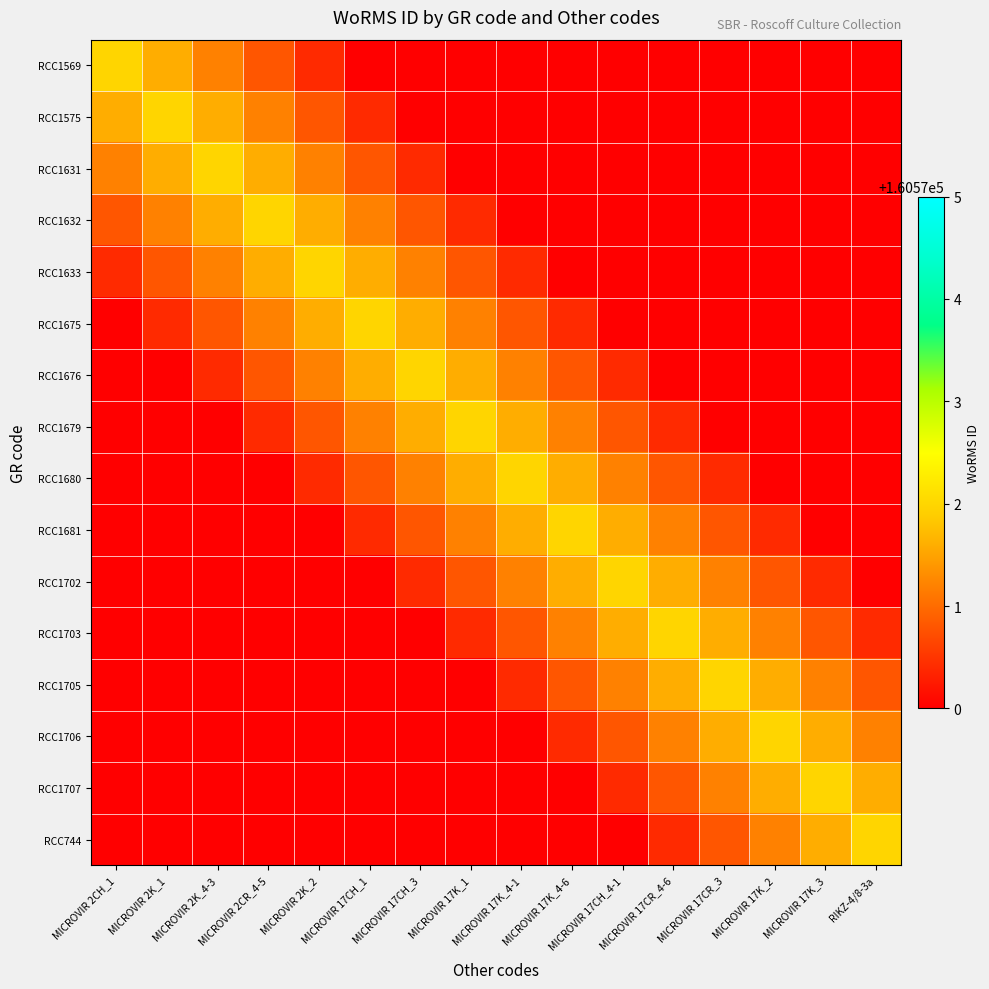

Reading left to right, extract all data points from this chart.

RCC1569: MICROVIR 2CH_1=160572.0	MICROVIR 2K_1=160571.6	MICROVIR 2K_4-3=160571.2	MICROVIR 2CR_4-5=160570.8	MICROVIR 2K_2=160570.4	MICROVIR 17CH_1=160570.0	MICROVIR 17CH_3=160569.6	MICROVIR 17K_1=160569.2	MICROVIR 17K_4-1=160568.8	MICROVIR 17K_4-6=160568.4	MICROVIR 17CH_4-1=160568.0	MICROVIR 17CR_4-6=160567.6	MICROVIR 17CR_3=160567.2	MICROVIR 17K_2=160566.8	MICROVIR 17K_3=160566.4	RIKZ-4/8-3a=160566.0
RCC1575: MICROVIR 2CH_1=160571.6	MICROVIR 2K_1=160572.0	MICROVIR 2K_4-3=160571.6	MICROVIR 2CR_4-5=160571.2	MICROVIR 2K_2=160570.8	MICROVIR 17CH_1=160570.4	MICROVIR 17CH_3=160570.0	MICROVIR 17K_1=160569.6	MICROVIR 17K_4-1=160569.2	MICROVIR 17K_4-6=160568.8	MICROVIR 17CH_4-1=160568.4	MICROVIR 17CR_4-6=160568.0	MICROVIR 17CR_3=160567.6	MICROVIR 17K_2=160567.2	MICROVIR 17K_3=160566.8	RIKZ-4/8-3a=160566.4
RCC1631: MICROVIR 2CH_1=160571.2	MICROVIR 2K_1=160571.6	MICROVIR 2K_4-3=160572.0	MICROVIR 2CR_4-5=160571.6	MICROVIR 2K_2=160571.2	MICROVIR 17CH_1=160570.8	MICROVIR 17CH_3=160570.4	MICROVIR 17K_1=160570.0	MICROVIR 17K_4-1=160569.6	MICROVIR 17K_4-6=160569.2	MICROVIR 17CH_4-1=160568.8	MICROVIR 17CR_4-6=160568.4	MICROVIR 17CR_3=160568.0	MICROVIR 17K_2=160567.6	MICROVIR 17K_3=160567.2	RIKZ-4/8-3a=160566.8
RCC1632: MICROVIR 2CH_1=160570.8	MICROVIR 2K_1=160571.2	MICROVIR 2K_4-3=160571.6	MICROVIR 2CR_4-5=160572.0	MICROVIR 2K_2=160571.6	MICROVIR 17CH_1=160571.2	MICROVIR 17CH_3=160570.8	MICROVIR 17K_1=160570.4	MICROVIR 17K_4-1=160570.0	MICROVIR 17K_4-6=160569.6	MICROVIR 17CH_4-1=160569.2	MICROVIR 17CR_4-6=160568.8	MICROVIR 17CR_3=160568.4	MICROVIR 17K_2=160568.0	MICROVIR 17K_3=160567.6	RIKZ-4/8-3a=160567.2
RCC1633: MICROVIR 2CH_1=160570.4	MICROVIR 2K_1=160570.8	MICROVIR 2K_4-3=160571.2	MICROVIR 2CR_4-5=160571.6	MICROVIR 2K_2=160572.0	MICROVIR 17CH_1=160571.6	MICROVIR 17CH_3=160571.2	MICROVIR 17K_1=160570.8	MICROVIR 17K_4-1=160570.4	MICROVIR 17K_4-6=160570.0	MICROVIR 17CH_4-1=160569.6	MICROVIR 17CR_4-6=160569.2	MICROVIR 17CR_3=160568.8	MICROVIR 17K_2=160568.4	MICROVIR 17K_3=160568.0	RIKZ-4/8-3a=160567.6
RCC1675: MICROVIR 2CH_1=160570.0	MICROVIR 2K_1=160570.4	MICROVIR 2K_4-3=160570.8	MICROVIR 2CR_4-5=160571.2	MICROVIR 2K_2=160571.6	MICROVIR 17CH_1=160572.0	MICROVIR 17CH_3=160571.6	MICROVIR 17K_1=160571.2	MICROVIR 17K_4-1=160570.8	MICROVIR 17K_4-6=160570.4	MICROVIR 17CH_4-1=160570.0	MICROVIR 17CR_4-6=160569.6	MICROVIR 17CR_3=160569.2	MICROVIR 17K_2=160568.8	MICROVIR 17K_3=160568.4	RIKZ-4/8-3a=160568.0
RCC1676: MICROVIR 2CH_1=160569.6	MICROVIR 2K_1=160570.0	MICROVIR 2K_4-3=160570.4	MICROVIR 2CR_4-5=160570.8	MICROVIR 2K_2=160571.2	MICROVIR 17CH_1=160571.6	MICROVIR 17CH_3=160572.0	MICROVIR 17K_1=160571.6	MICROVIR 17K_4-1=160571.2	MICROVIR 17K_4-6=160570.8	MICROVIR 17CH_4-1=160570.4	MICROVIR 17CR_4-6=160570.0	MICROVIR 17CR_3=160569.6	MICROVIR 17K_2=160569.2	MICROVIR 17K_3=160568.8	RIKZ-4/8-3a=160568.4
RCC1679: MICROVIR 2CH_1=160569.2	MICROVIR 2K_1=160569.6	MICROVIR 2K_4-3=160570.0	MICROVIR 2CR_4-5=160570.4	MICROVIR 2K_2=160570.8	MICROVIR 17CH_1=160571.2	MICROVIR 17CH_3=160571.6	MICROVIR 17K_1=160572.0	MICROVIR 17K_4-1=160571.6	MICROVIR 17K_4-6=160571.2	MICROVIR 17CH_4-1=160570.8	MICROVIR 17CR_4-6=160570.4	MICROVIR 17CR_3=160570.0	MICROVIR 17K_2=160569.6	MICROVIR 17K_3=160569.2	RIKZ-4/8-3a=160568.8
RCC1680: MICROVIR 2CH_1=160568.8	MICROVIR 2K_1=160569.2	MICROVIR 2K_4-3=160569.6	MICROVIR 2CR_4-5=160570.0	MICROVIR 2K_2=160570.4	MICROVIR 17CH_1=160570.8	MICROVIR 17CH_3=160571.2	MICROVIR 17K_1=160571.6	MICROVIR 17K_4-1=160572.0	MICROVIR 17K_4-6=160571.6	MICROVIR 17CH_4-1=160571.2	MICROVIR 17CR_4-6=160570.8	MICROVIR 17CR_3=160570.4	MICROVIR 17K_2=160570.0	MICROVIR 17K_3=160569.6	RIKZ-4/8-3a=160569.2
RCC1681: MICROVIR 2CH_1=160568.4	MICROVIR 2K_1=160568.8	MICROVIR 2K_4-3=160569.2	MICROVIR 2CR_4-5=160569.6	MICROVIR 2K_2=160570.0	MICROVIR 17CH_1=160570.4	MICROVIR 17CH_3=160570.8	MICROVIR 17K_1=160571.2	MICROVIR 17K_4-1=160571.6	MICROVIR 17K_4-6=160572.0	MICROVIR 17CH_4-1=160571.6	MICROVIR 17CR_4-6=160571.2	MICROVIR 17CR_3=160570.8	MICROVIR 17K_2=160570.4	MICROVIR 17K_3=160570.0	RIKZ-4/8-3a=160569.6
RCC1702: MICROVIR 2CH_1=160568.0	MICROVIR 2K_1=160568.4	MICROVIR 2K_4-3=160568.8	MICROVIR 2CR_4-5=160569.2	MICROVIR 2K_2=160569.6	MICROVIR 17CH_1=160570.0	MICROVIR 17CH_3=160570.4	MICROVIR 17K_1=160570.8	MICROVIR 17K_4-1=160571.2	MICROVIR 17K_4-6=160571.6	MICROVIR 17CH_4-1=160572.0	MICROVIR 17CR_4-6=160571.6	MICROVIR 17CR_3=160571.2	MICROVIR 17K_2=160570.8	MICROVIR 17K_3=160570.4	RIKZ-4/8-3a=160570.0
RCC1703: MICROVIR 2CH_1=160567.6	MICROVIR 2K_1=160568.0	MICROVIR 2K_4-3=160568.4	MICROVIR 2CR_4-5=160568.8	MICROVIR 2K_2=160569.2	MICROVIR 17CH_1=160569.6	MICROVIR 17CH_3=160570.0	MICROVIR 17K_1=160570.4	MICROVIR 17K_4-1=160570.8	MICROVIR 17K_4-6=160571.2	MICROVIR 17CH_4-1=160571.6	MICROVIR 17CR_4-6=160572.0	MICROVIR 17CR_3=160571.6	MICROVIR 17K_2=160571.2	MICROVIR 17K_3=160570.8	RIKZ-4/8-3a=160570.4
RCC1705: MICROVIR 2CH_1=160567.2	MICROVIR 2K_1=160567.6	MICROVIR 2K_4-3=160568.0	MICROVIR 2CR_4-5=160568.4	MICROVIR 2K_2=160568.8	MICROVIR 17CH_1=160569.2	MICROVIR 17CH_3=160569.6	MICROVIR 17K_1=160570.0	MICROVIR 17K_4-1=160570.4	MICROVIR 17K_4-6=160570.8	MICROVIR 17CH_4-1=160571.2	MICROVIR 17CR_4-6=160571.6	MICROVIR 17CR_3=160572.0	MICROVIR 17K_2=160571.6	MICROVIR 17K_3=160571.2	RIKZ-4/8-3a=160570.8
RCC1706: MICROVIR 2CH_1=160566.8	MICROVIR 2K_1=160567.2	MICROVIR 2K_4-3=160567.6	MICROVIR 2CR_4-5=160568.0	MICROVIR 2K_2=160568.4	MICROVIR 17CH_1=160568.8	MICROVIR 17CH_3=160569.2	MICROVIR 17K_1=160569.6	MICROVIR 17K_4-1=160570.0	MICROVIR 17K_4-6=160570.4	MICROVIR 17CH_4-1=160570.8	MICROVIR 17CR_4-6=160571.2	MICROVIR 17CR_3=160571.6	MICROVIR 17K_2=160572.0	MICROVIR 17K_3=160571.6	RIKZ-4/8-3a=160571.2
RCC1707: MICROVIR 2CH_1=160566.4	MICROVIR 2K_1=160566.8	MICROVIR 2K_4-3=160567.2	MICROVIR 2CR_4-5=160567.6	MICROVIR 2K_2=160568.0	MICROVIR 17CH_1=160568.4	MICROVIR 17CH_3=160568.8	MICROVIR 17K_1=160569.2	MICROVIR 17K_4-1=160569.6	MICROVIR 17K_4-6=160570.0	MICROVIR 17CH_4-1=160570.4	MICROVIR 17CR_4-6=160570.8	MICROVIR 17CR_3=160571.2	MICROVIR 17K_2=160571.6	MICROVIR 17K_3=160572.0	RIKZ-4/8-3a=160571.6
RCC744: MICROVIR 2CH_1=160566.0	MICROVIR 2K_1=160566.4	MICROVIR 2K_4-3=160566.8	MICROVIR 2CR_4-5=160567.2	MICROVIR 2K_2=160567.6	MICROVIR 17CH_1=160568.0	MICROVIR 17CH_3=160568.4	MICROVIR 17K_1=160568.8	MICROVIR 17K_4-1=160569.2	MICROVIR 17K_4-6=160569.6	MICROVIR 17CH_4-1=160570.0	MICROVIR 17CR_4-6=160570.4	MICROVIR 17CR_3=160570.8	MICROVIR 17K_2=160571.2	MICROVIR 17K_3=160571.6	RIKZ-4/8-3a=160572.0